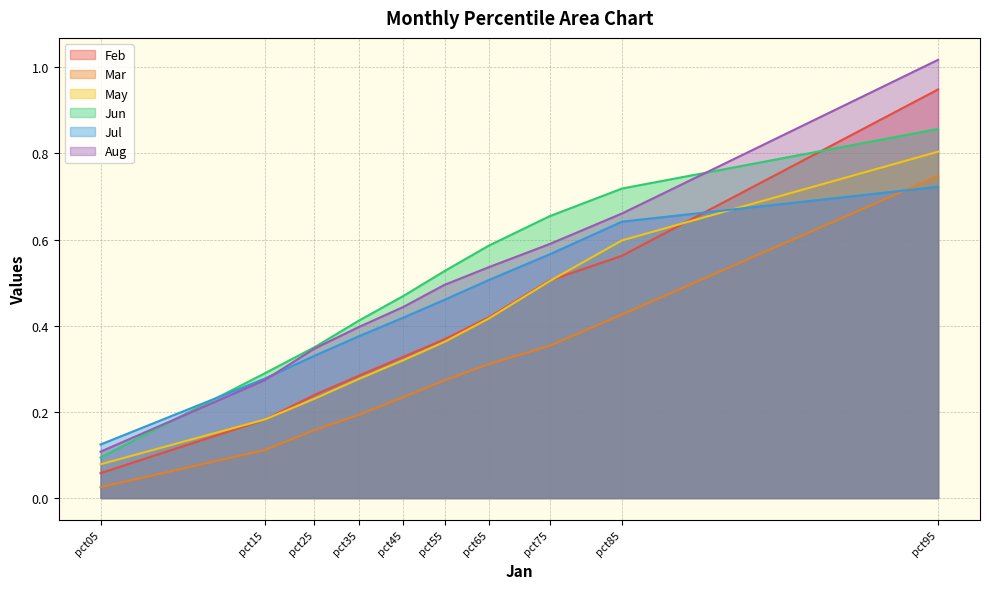

What is the value of the May point at the 4th from the left?

0.3